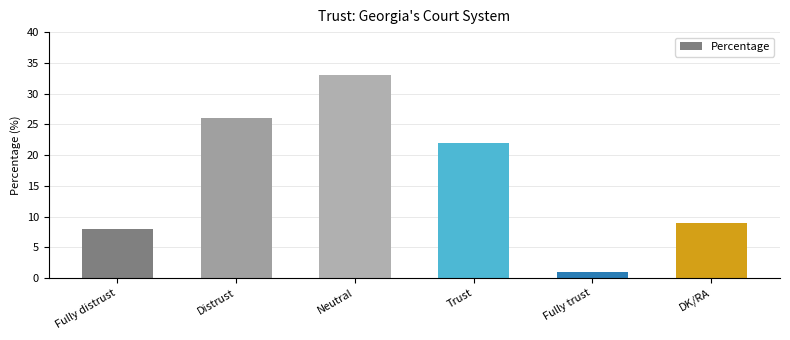

Reading left to right, transcribe all the data shown in this chart.

Fully distrust=8	Distrust=26	Neutral=33	Trust=22	Fully trust=1	DK/RA=9